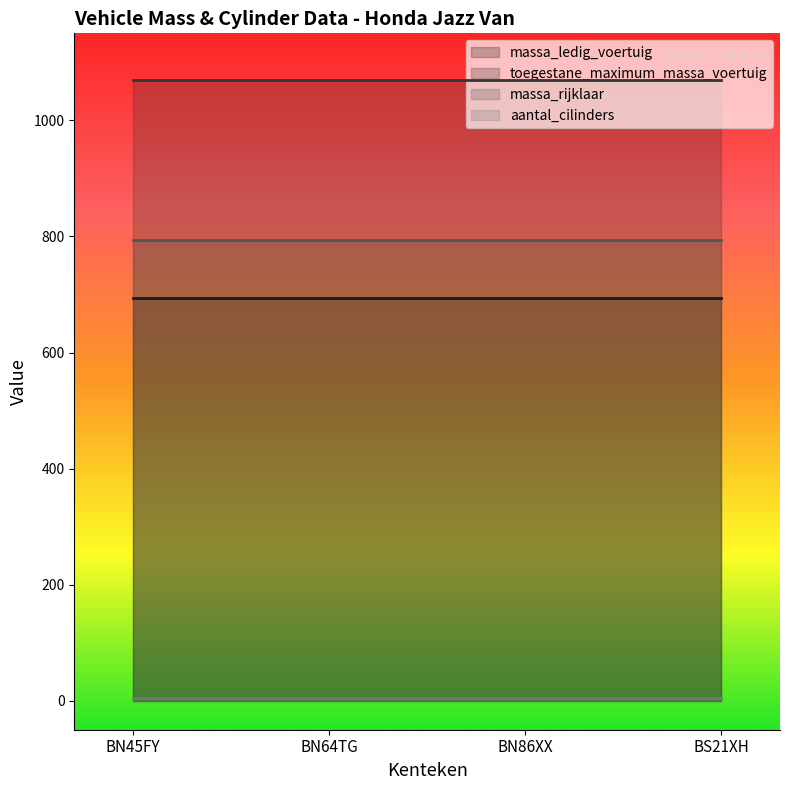

Reading left to right, transcribe all the data shown in this chart.

massa_ledig_voertuig: BN45FY=694	BN64TG=694	BN86XX=694	BS21XH=694
toegestane_maximum_massa_voertuig: BN45FY=1070	BN64TG=1070	BN86XX=1070	BS21XH=1070
massa_rijklaar: BN45FY=794	BN64TG=794	BN86XX=794	BS21XH=794
aantal_cilinders: BN45FY=4	BN64TG=4	BN86XX=4	BS21XH=4